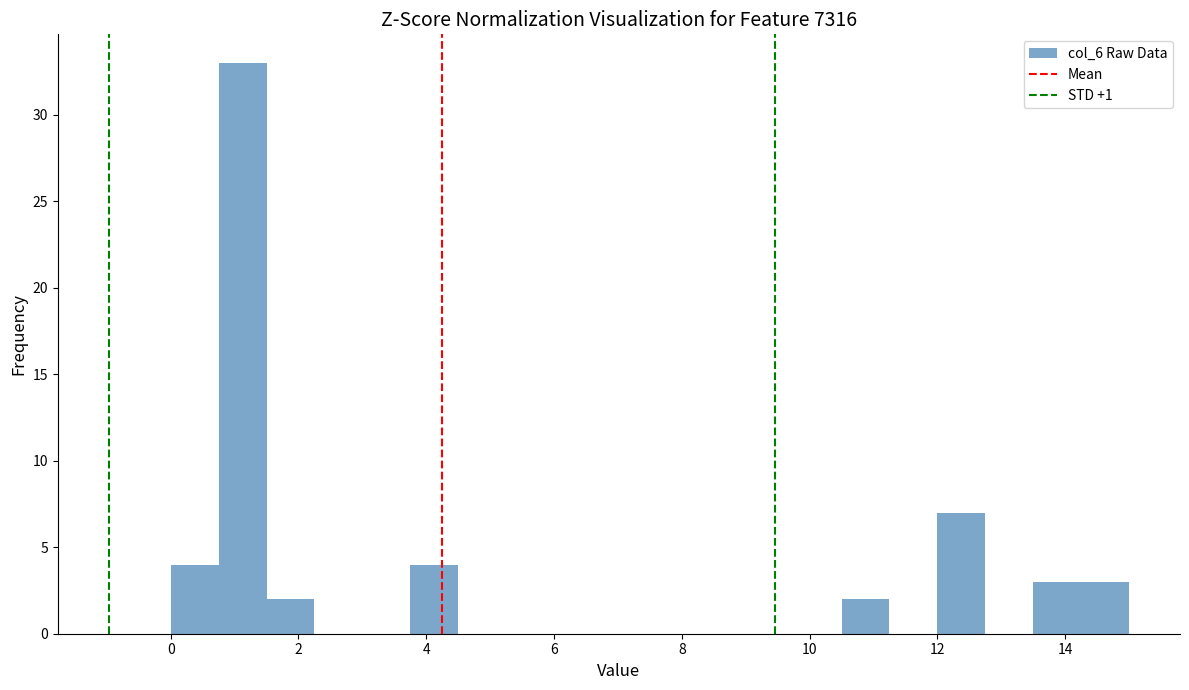

Around what value on the x-axis is the tallest bar? Give the approximate position of its centre, as read against the axis.

1.2